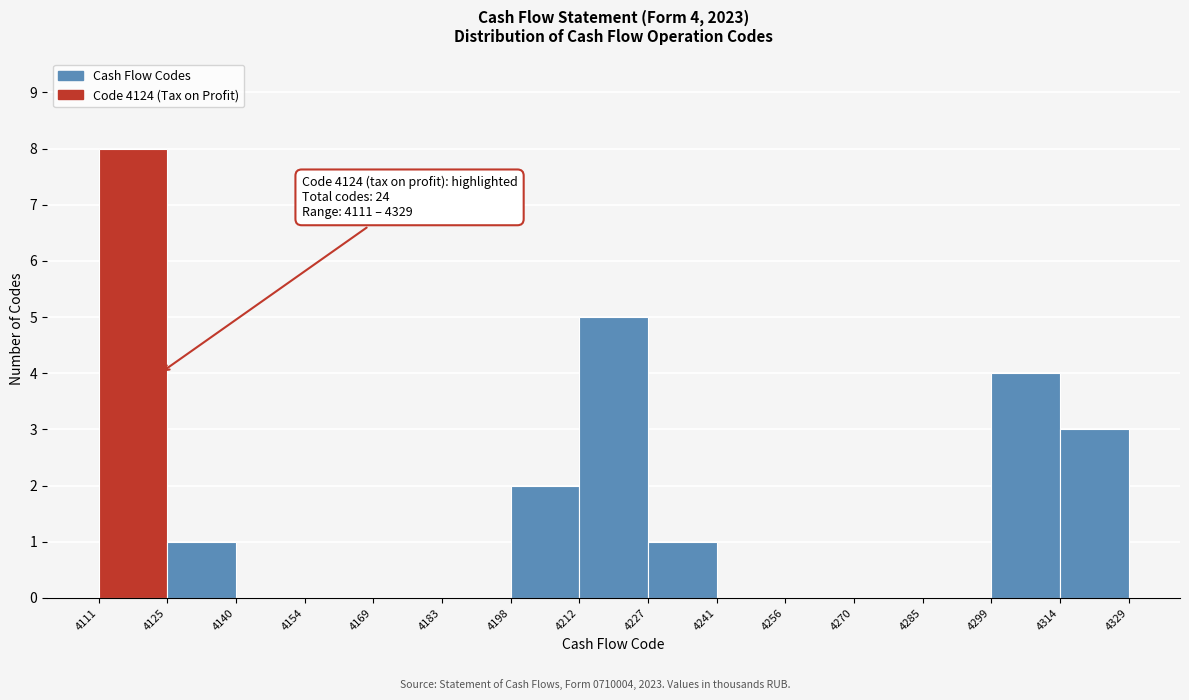

Over which range of the x-axis is the bar tallest?

4111 to 4125